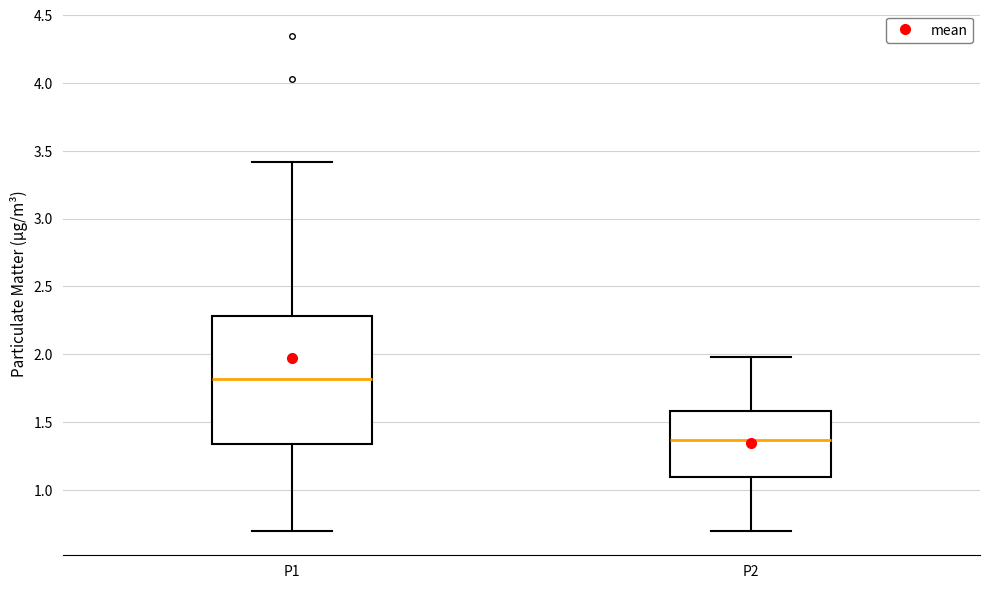

Reading left to right, transcribe this box plot: for each box, give where its median line is, the range the box spans, and where its two whiskers end, as read against the y-axis. The values are not printed on the chart, so give them approximately, as read against the axis.

P1: median 1.80, box 1.35 to 2.30, whiskers 0.70 to 3.40
P2: median 1.35, box 1.10 to 1.60, whiskers 0.70 to 2.00